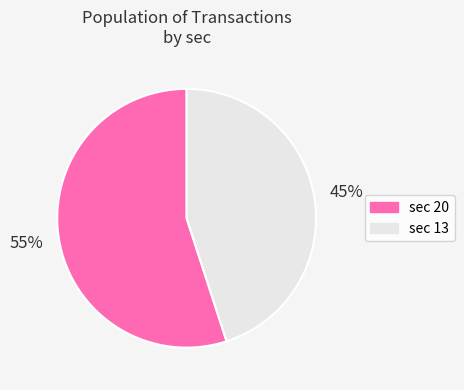

Which has a higher value, sec 13 or sec 20?

sec 20